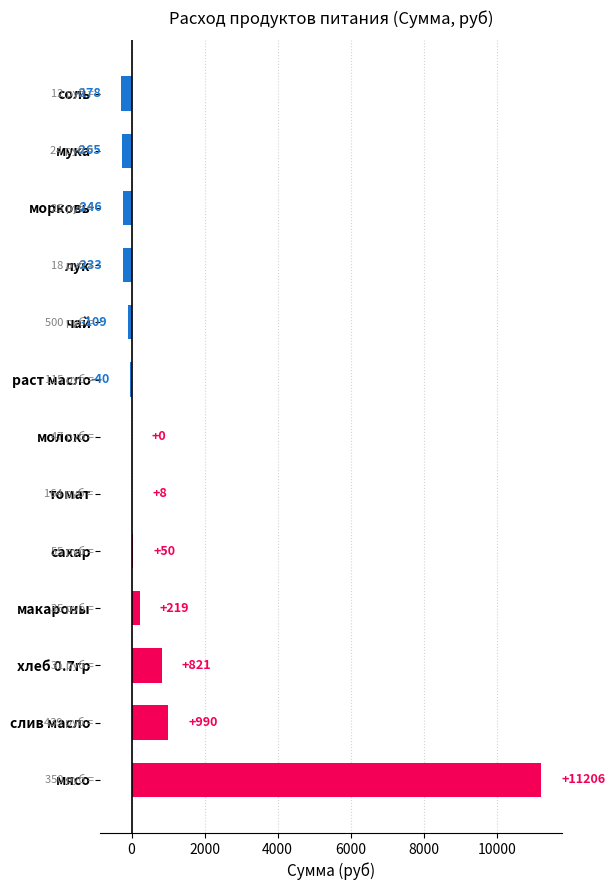

What is the change in value from томат to раст масло?

-48.0